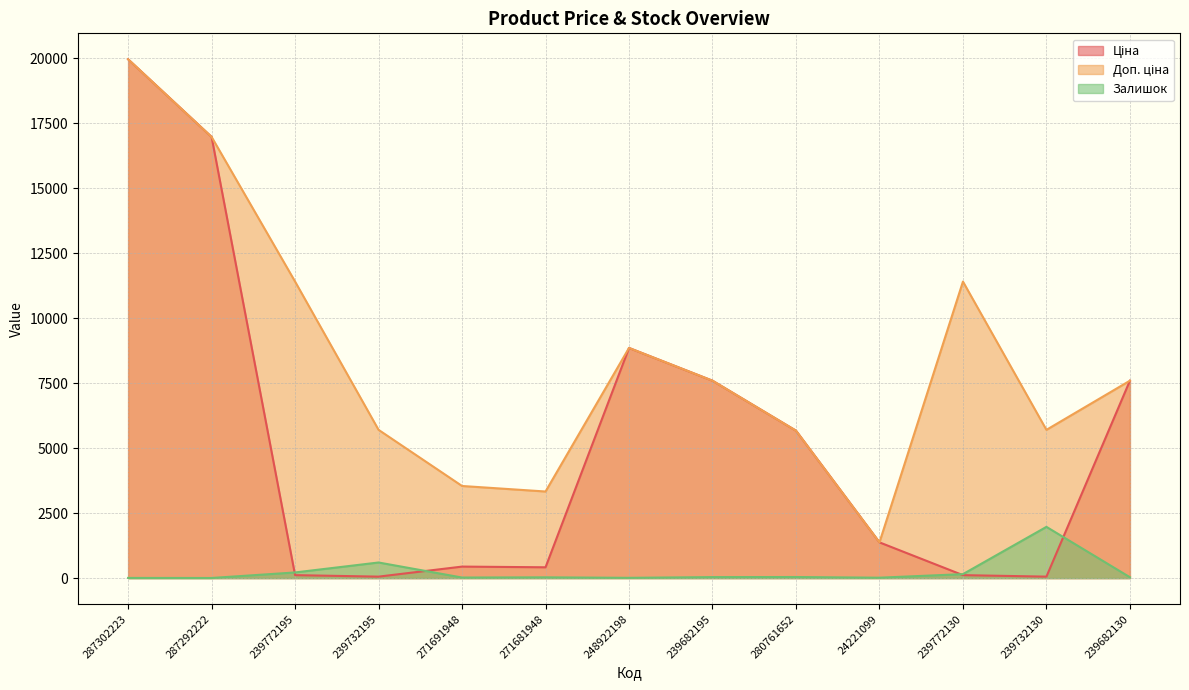

What is the sum of the Доп. ціна values at 280761652 and 239772195?

17083.8